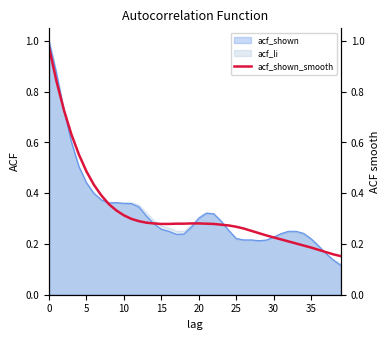

What is the highest value of the acf_shown series?

1.0